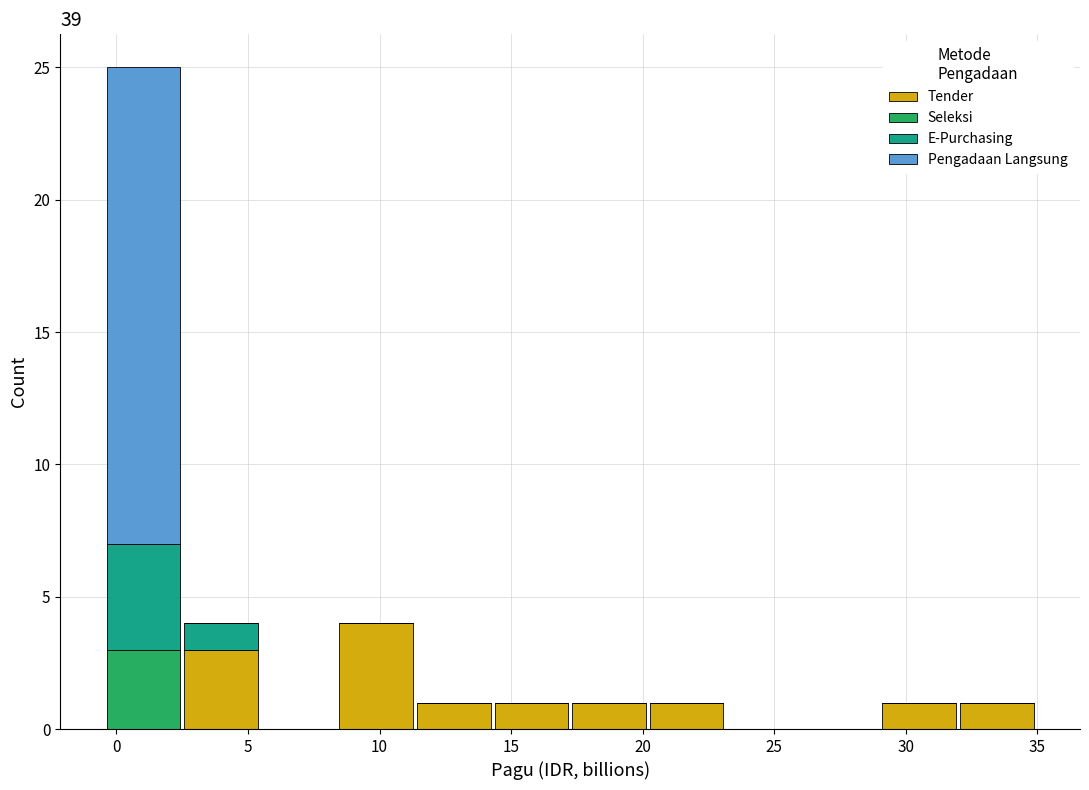

Reading left to right, transcribe this chart: for each stacked bar, give the range it covers on the x-axis and its total height. Neither the bar edges nor the heights are printed on the chart, so give them approximately, as read against the axes.

-0.5 to 2.5: 25
2.5 to 5.5: 4
5.5 to 8.5: 0
8.5 to 11.5: 4
11.5 to 14.5: 1
14.5 to 17.0: 1
17.0 to 20.0: 1
20.0 to 23.0: 1
23.0 to 26.0: 0
26.0 to 29.0: 0
29.0 to 32.0: 1
32.0 to 35.0: 1